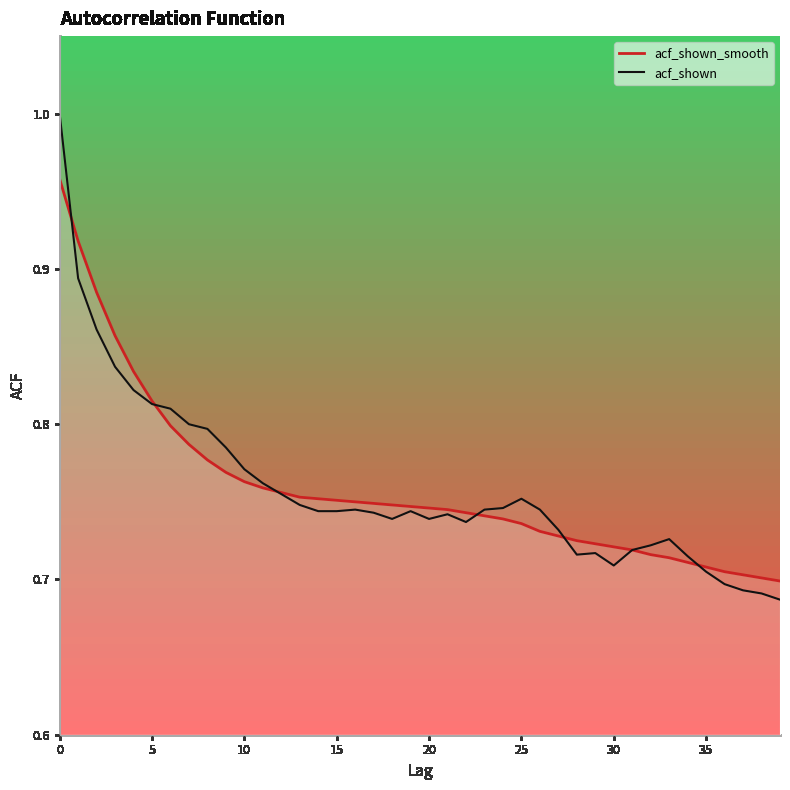

Count the number of categories in the chart.

40